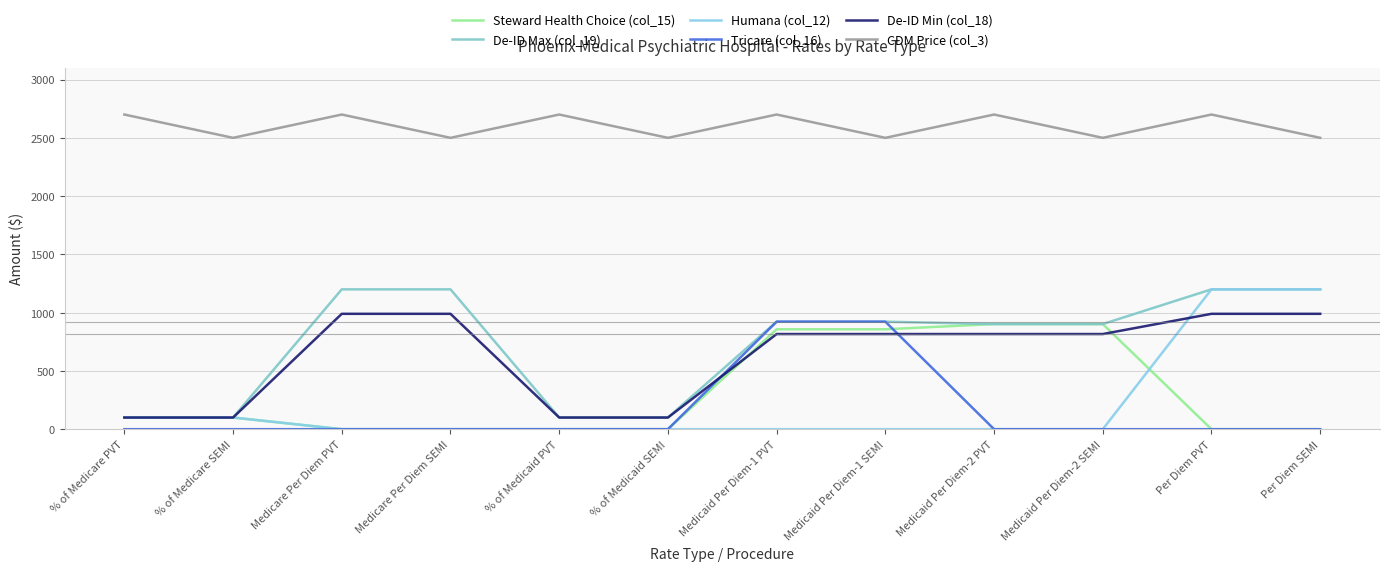

At Medicaid Per Diem-2 PVT, list the series in order from largest to smallest.

CDM Price (col_3), Steward Health Choice (col_15), De-ID Max (col_19), De-ID Min (col_18), Humana (col_12), Tricare (col_16)